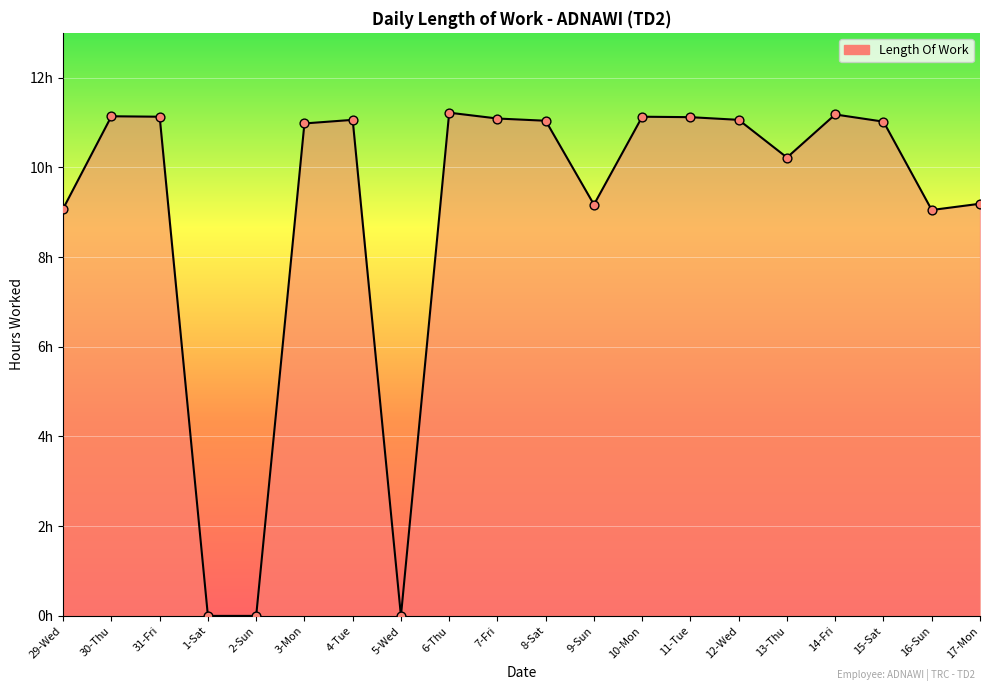

What is the change in value from 1-Sat to 9-Sun?

+9.2